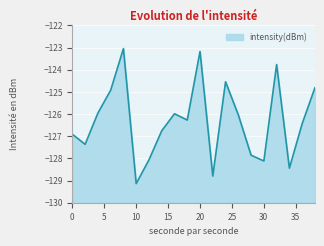

How many series are shown in this chart?

1